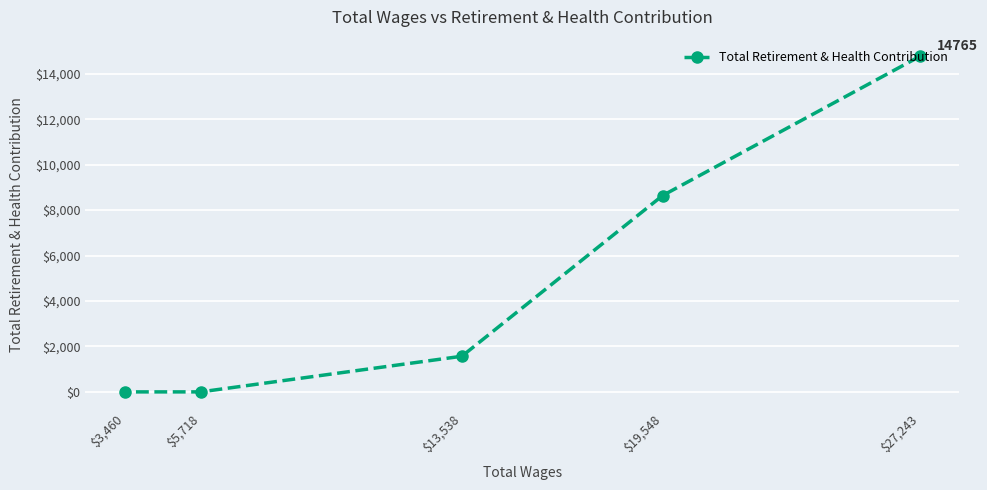

True or false: the data has more than 0 interior local peaks.

False